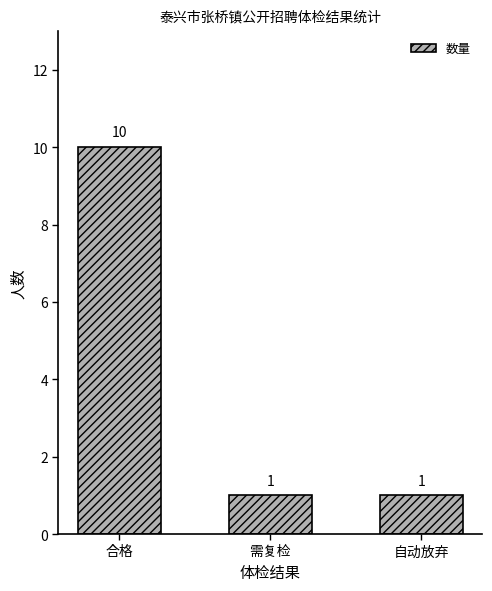

Reading left to right, what are all the values shown in this chart?

10	1	1